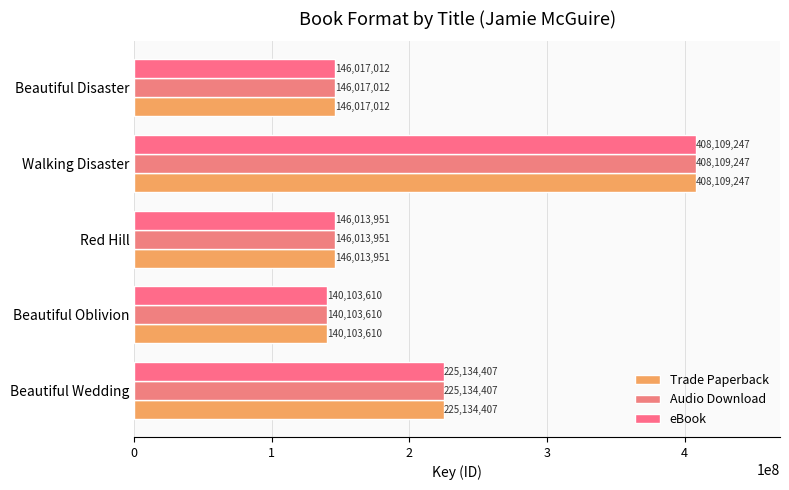

Count the number of data series in this chart.

3